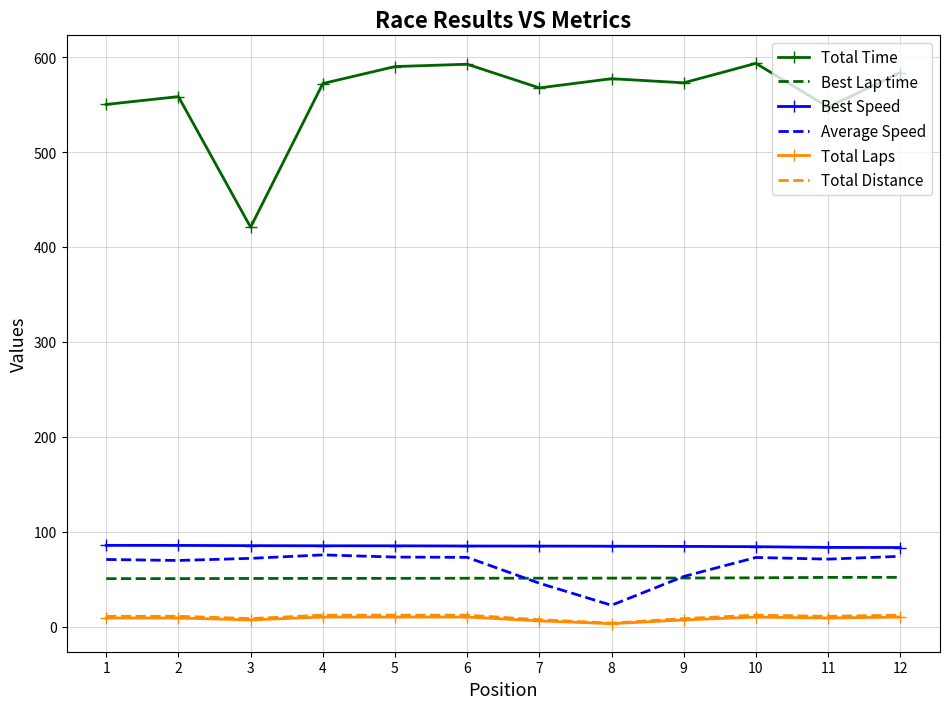

True or false: Total Distance and Best Speed cross at least once.

False